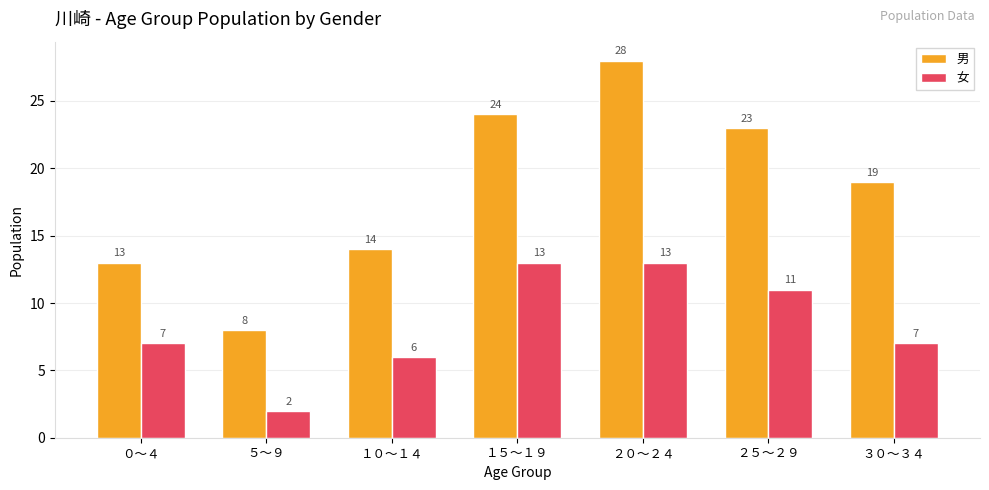

The 女 series shows 11 at ２５～２９. True or false?

True